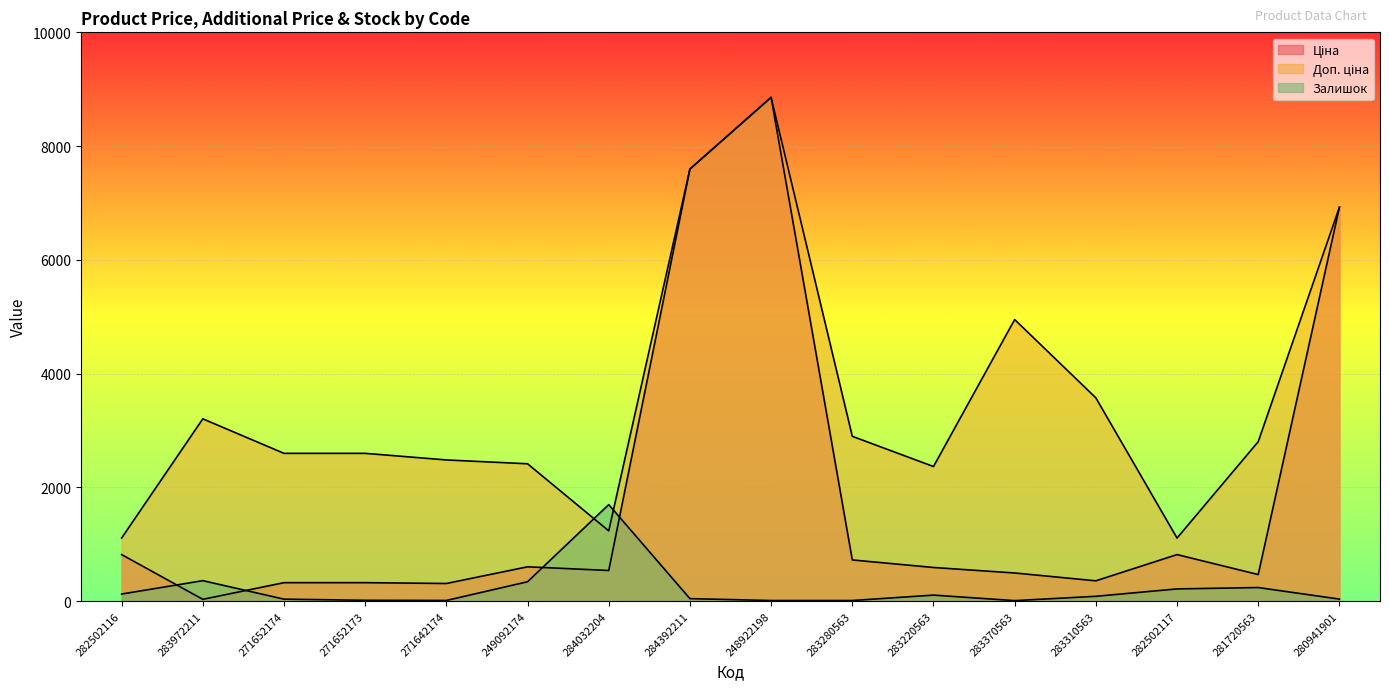

What are all the series names shown in the legend?

Ціна, Доп. ціна, Залишок